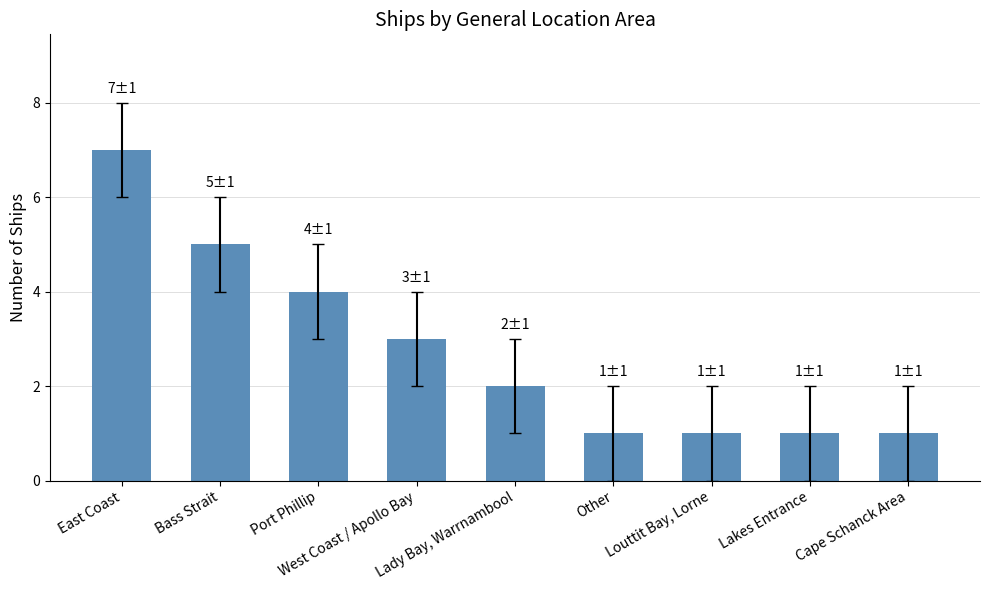

What is the difference between the values at Lakes Entrance and Bass Strait?

4